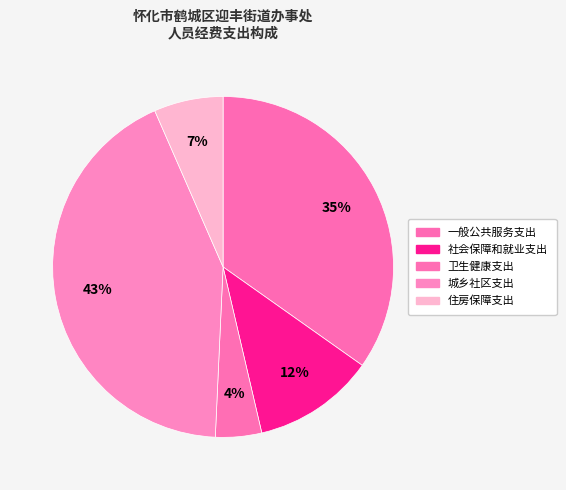

Does any single category account for the majority?

No